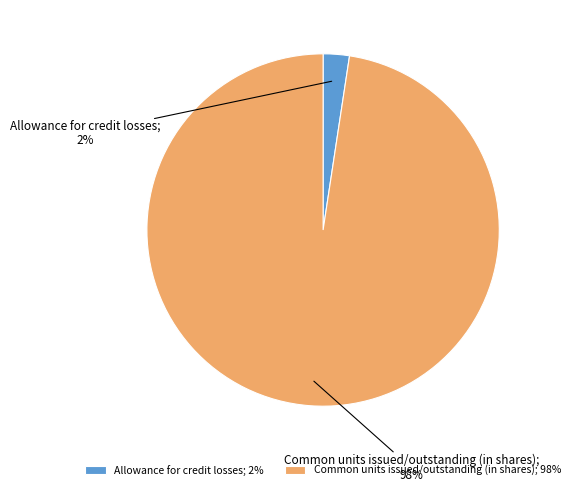

Is it true that Allowance for credit losses; 2% is 2% of the pie?

True